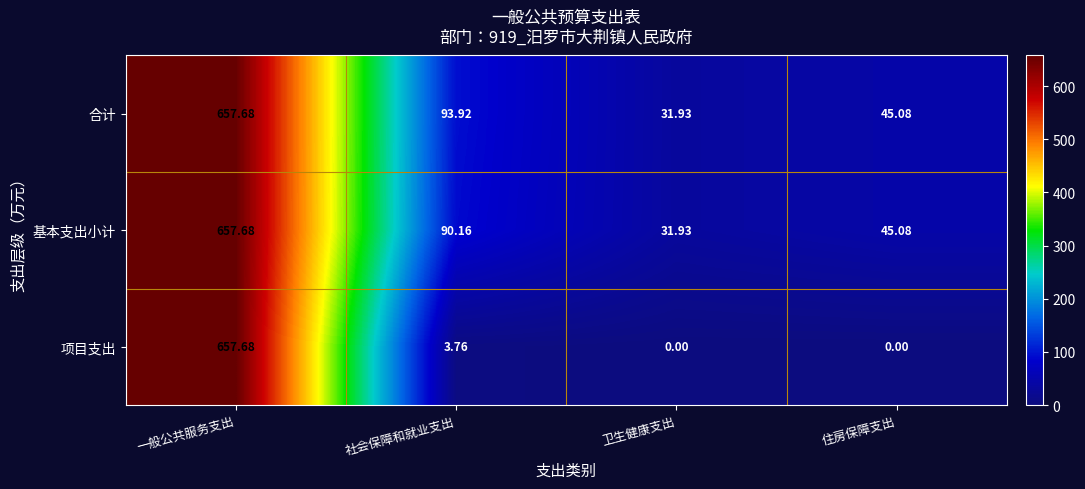

Is the value of 合计 at 社会保障和就业支出 greater than the value of 基本支出小计 at 住房保障支出?

Yes